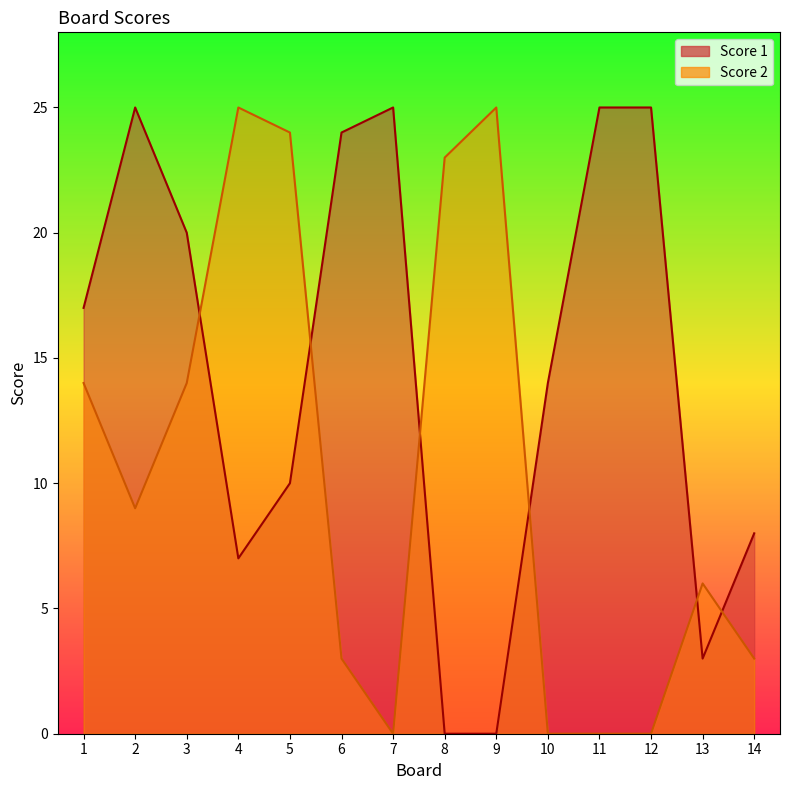

How many series are shown in this chart?

2